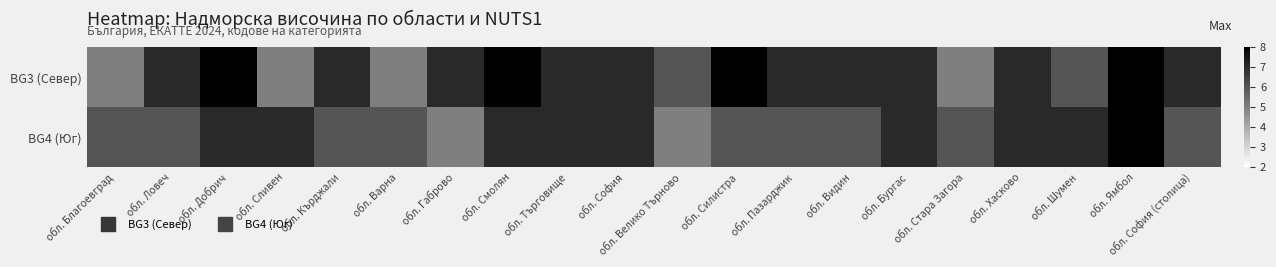

At how many categories does at least one series exceed 6?

16